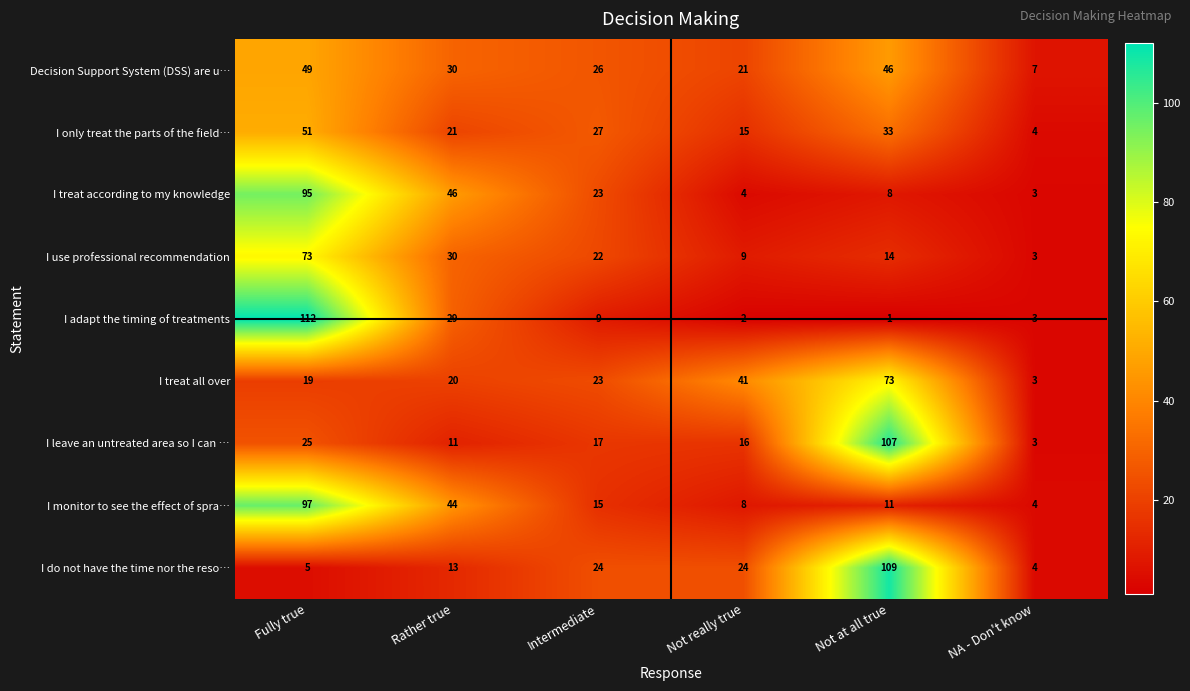

What is the total value across all series at Not really true?

140